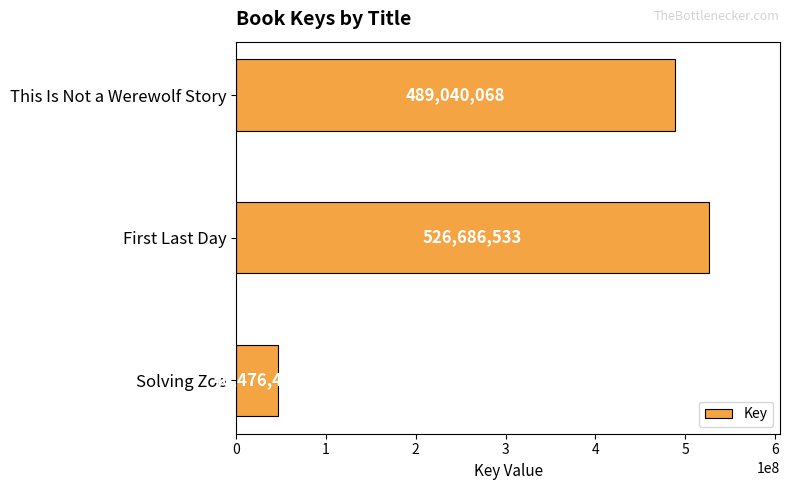

What is the minimum value shown in the chart?

46476499